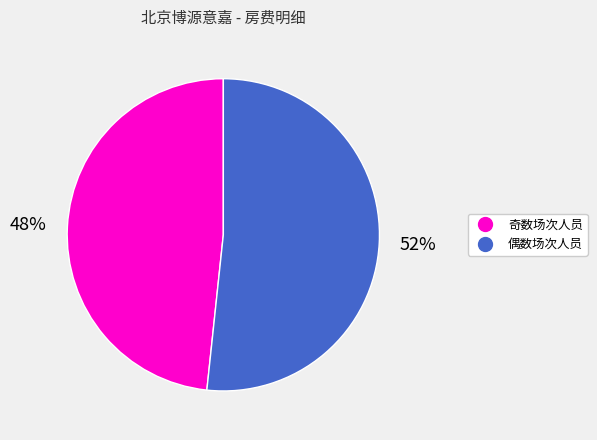

To the nearest percent, what is the average slice percentage?

50%